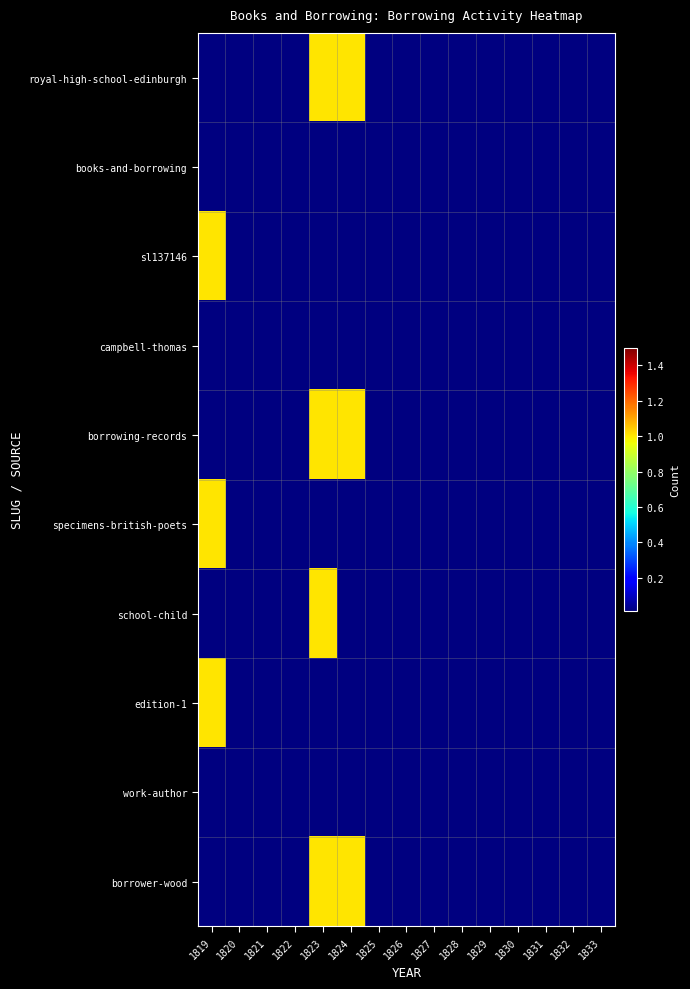

Which label corresponds to the largest value in the chart?

1823